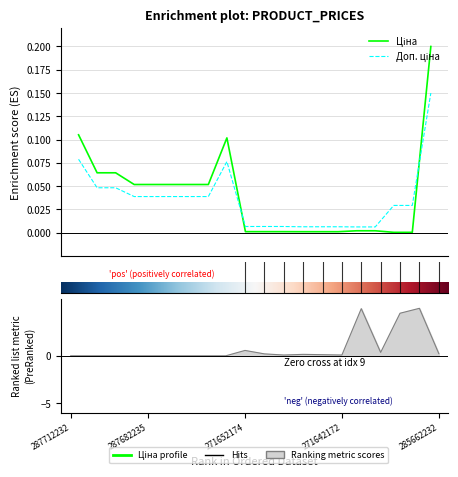

True or false: Залишок has more than 0 points higher than both neighbors.

True